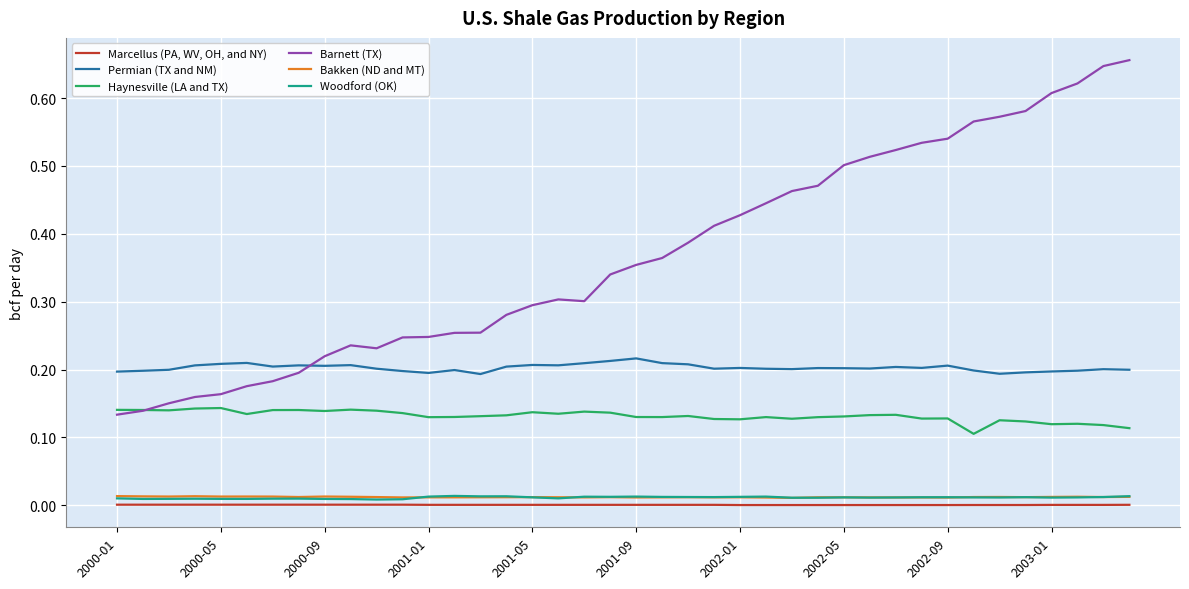

Rank the series by their maximum value, from highest to lowest.

Barnett (TX), Permian (TX and NM), Haynesville (LA and TX), Woodford (OK), Bakken (ND and MT), Marcellus (PA, WV, OH, and NY)